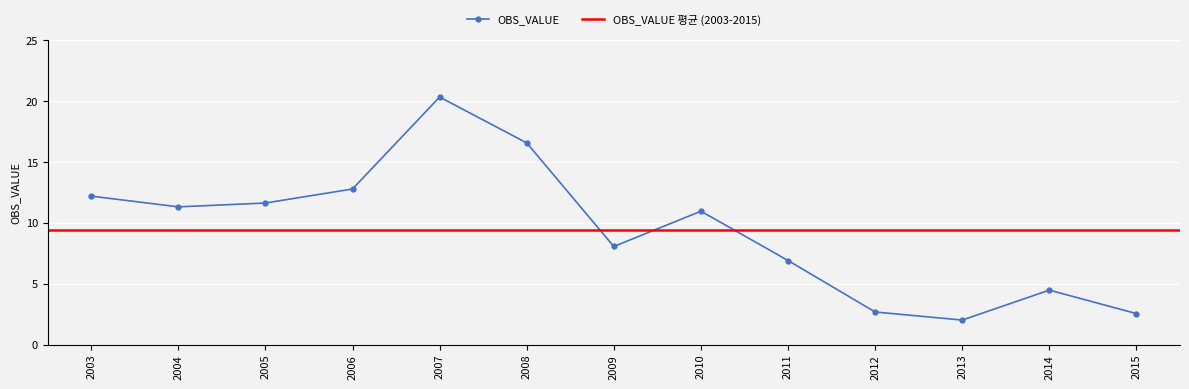

Reading left to right, extract all data points from this chart.

12.2	11.3	11.6	12.8	20.3	16.6	8.1	11.0	6.9	2.7	2.0	4.5	2.5